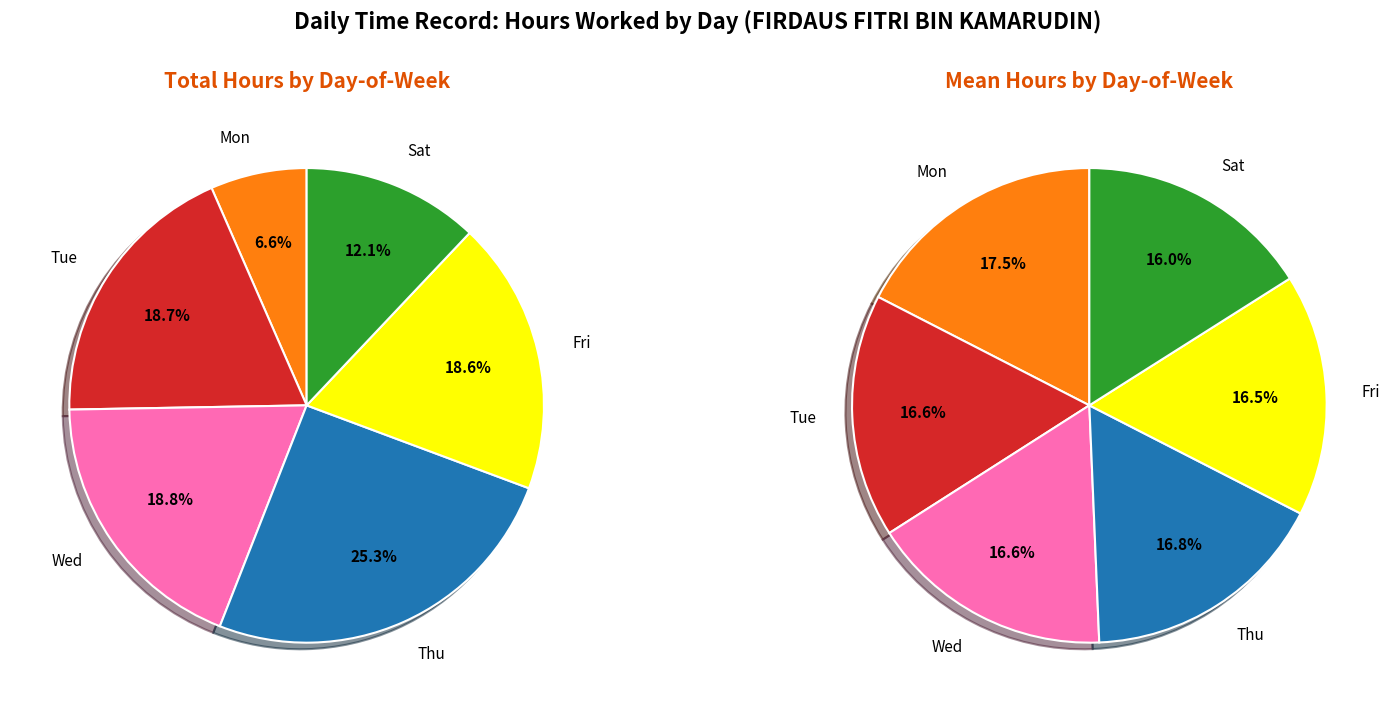

Which has a higher value, 8-Tue or 11-Fri?

8-Tue